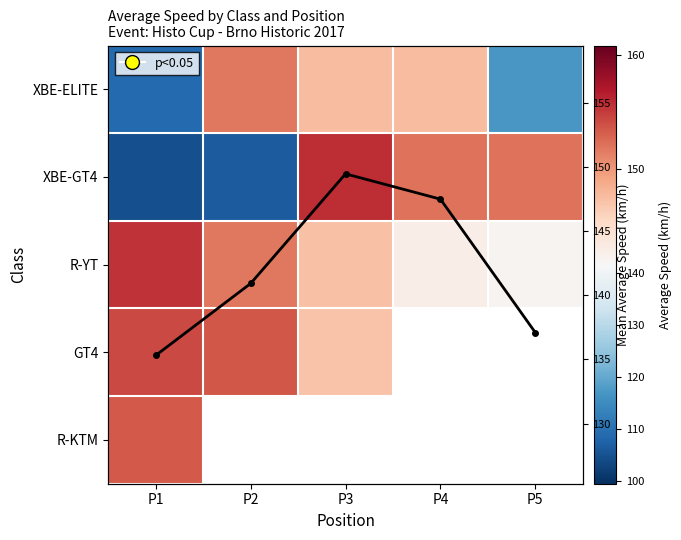

What is the difference between the second highest and minimum values in the GT4 series?

6.4